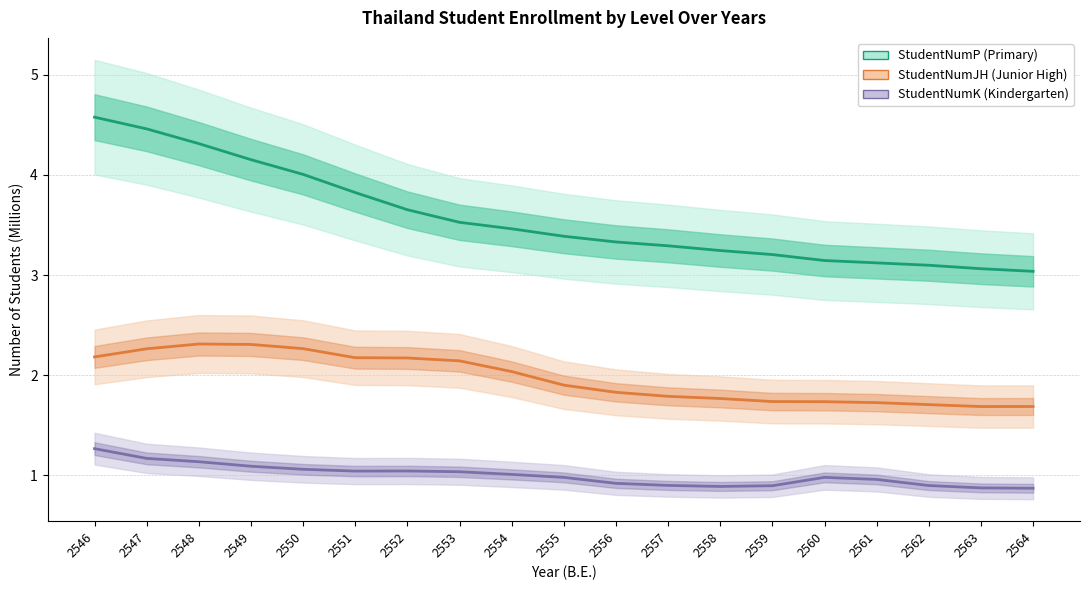

Reading right to left, extract all data points from this chart.

StudentNumP (Primary): 2564=3.0	2563=3.1	2562=3.1	2561=3.1	2560=3.1	2559=3.2	2558=3.2	2557=3.3	2556=3.3	2555=3.4	2554=3.5	2553=3.5	2552=3.7	2551=3.8	2550=4.0	2549=4.2	2548=4.3	2547=4.5	2546=4.6
StudentNumJH (Junior High): 2564=1.7	2563=1.7	2562=1.7	2561=1.7	2560=1.7	2559=1.7	2558=1.8	2557=1.8	2556=1.8	2555=1.9	2554=2.0	2553=2.1	2552=2.2	2551=2.2	2550=2.3	2549=2.3	2548=2.3	2547=2.3	2546=2.2
StudentNumK (Kindergarten): 2564=0.9	2563=0.9	2562=0.9	2561=1.0	2560=1.0	2559=0.9	2558=0.9	2557=0.9	2556=0.9	2555=1.0	2554=1.0	2553=1.0	2552=1.0	2551=1.0	2550=1.1	2549=1.1	2548=1.1	2547=1.2	2546=1.3